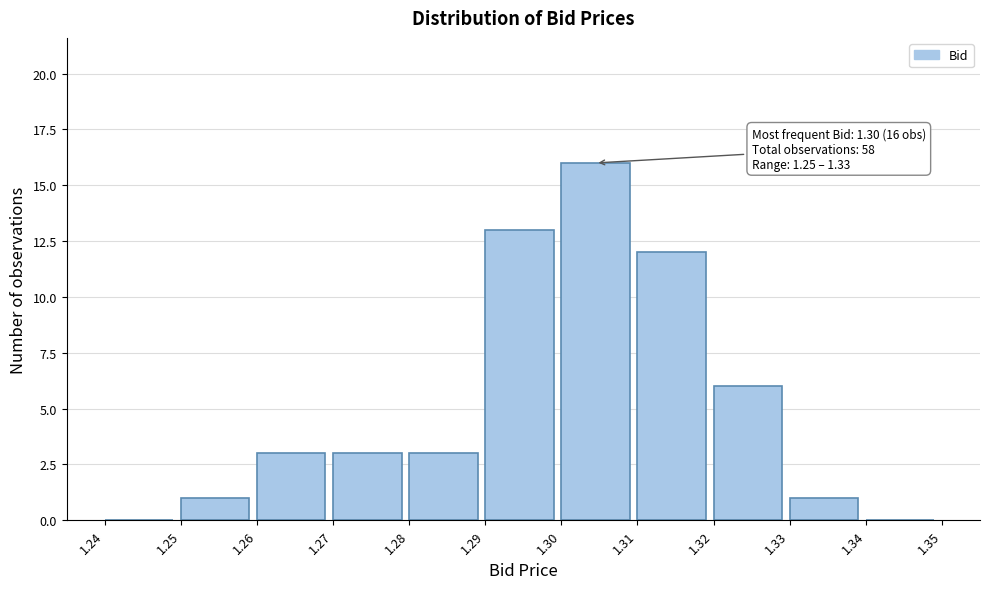

Which range on the x-axis has the tallest bar?

1.30 to 1.31